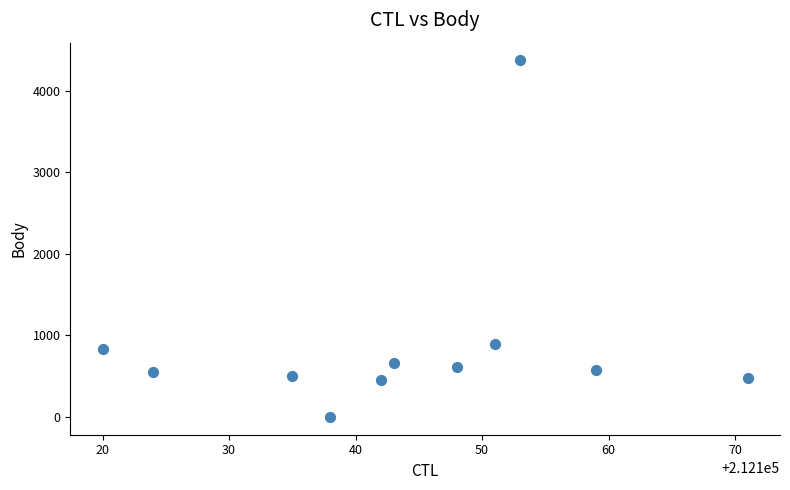

What Y value in the scatter plot is closest to 2185?

896